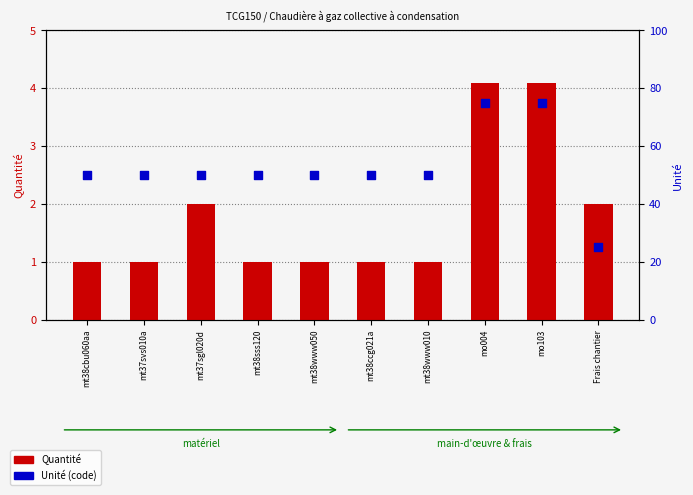

Which series contains the highest Y value?

Unité (code)